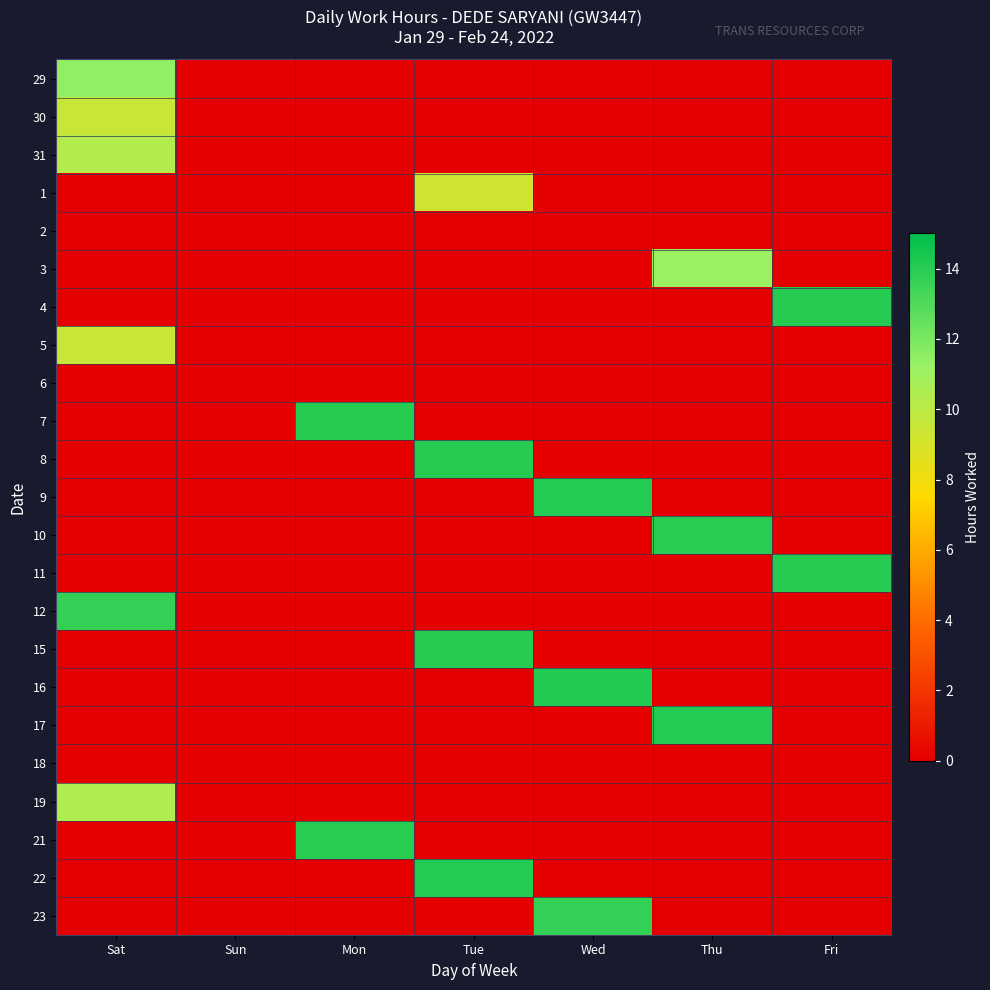

At Fri, list the series in order from largest to smallest.

4, 11, 29, 30, 31, 1, 2, 3, 5, 6, 7, 8, 9, 10, 12, 15, 16, 17, 18, 19, 21, 22, 23